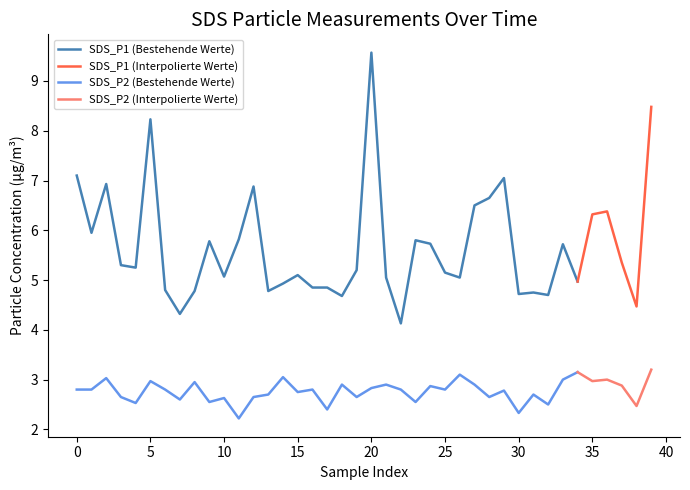

True or false: SDS_P2 and SDS_P1 intersect in this chart.

False